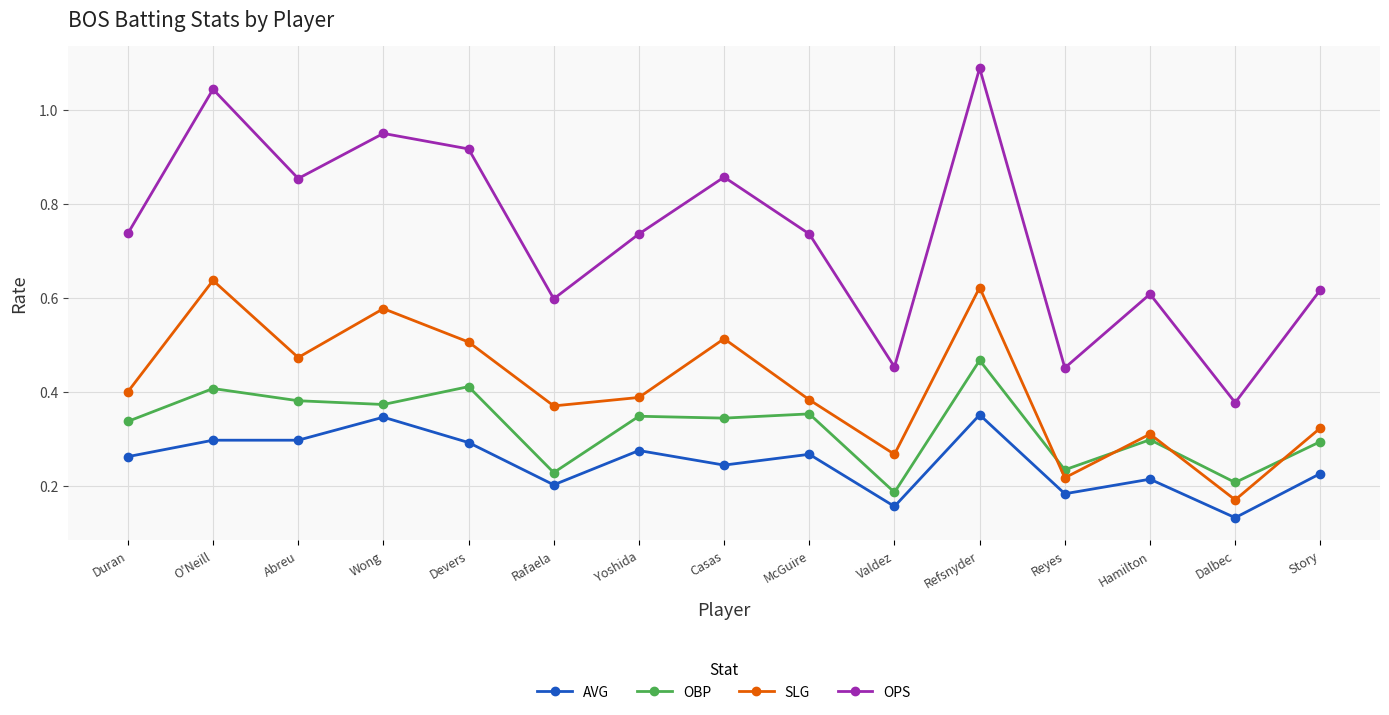

The value of OPS at Abreu is 1.4. True or false?

False